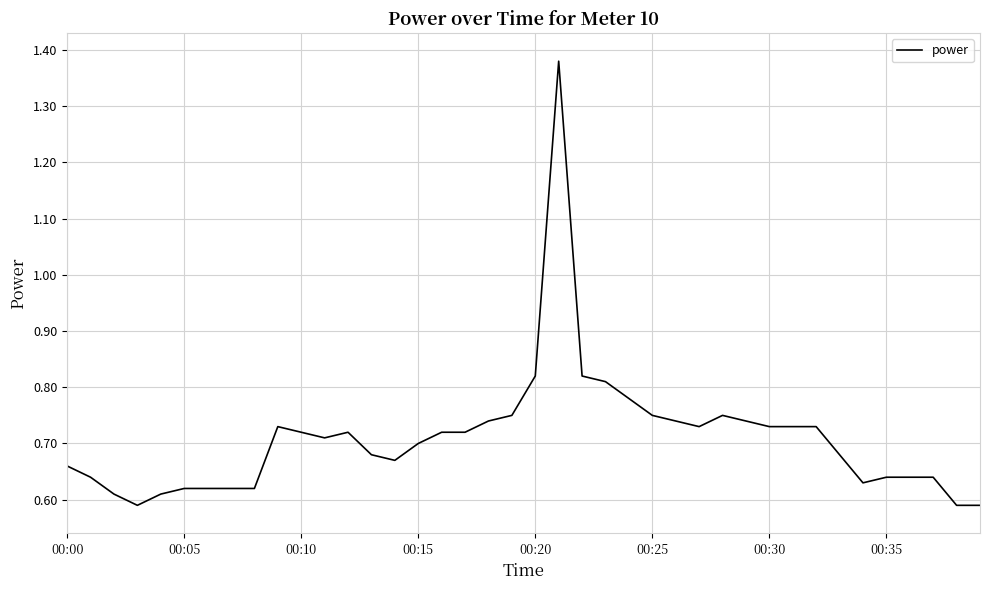

The value at 00:30 is 0.2. True or false?

False